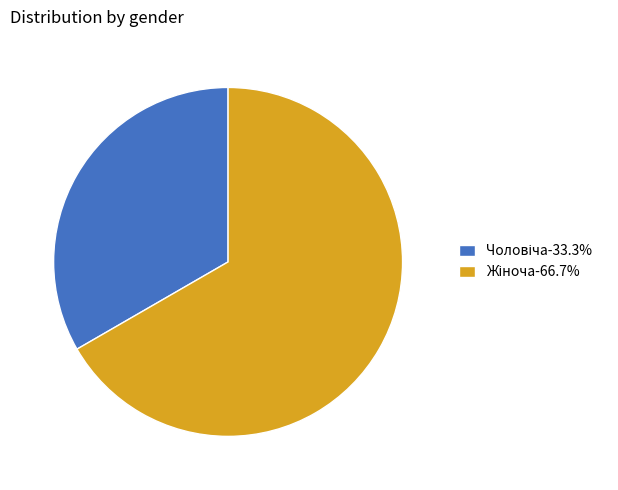

How many slices are in this pie chart?

2